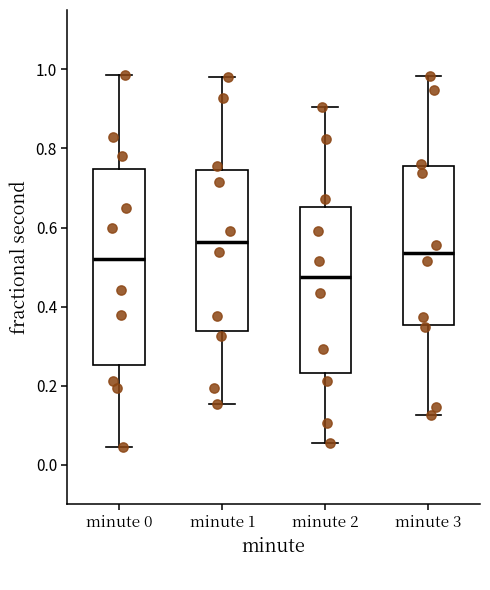

Where does the lower whisker of the box for minute 1 end on the y-axis? The values are not printed on the chart, so give them approximately, as read against the axis.

0.16